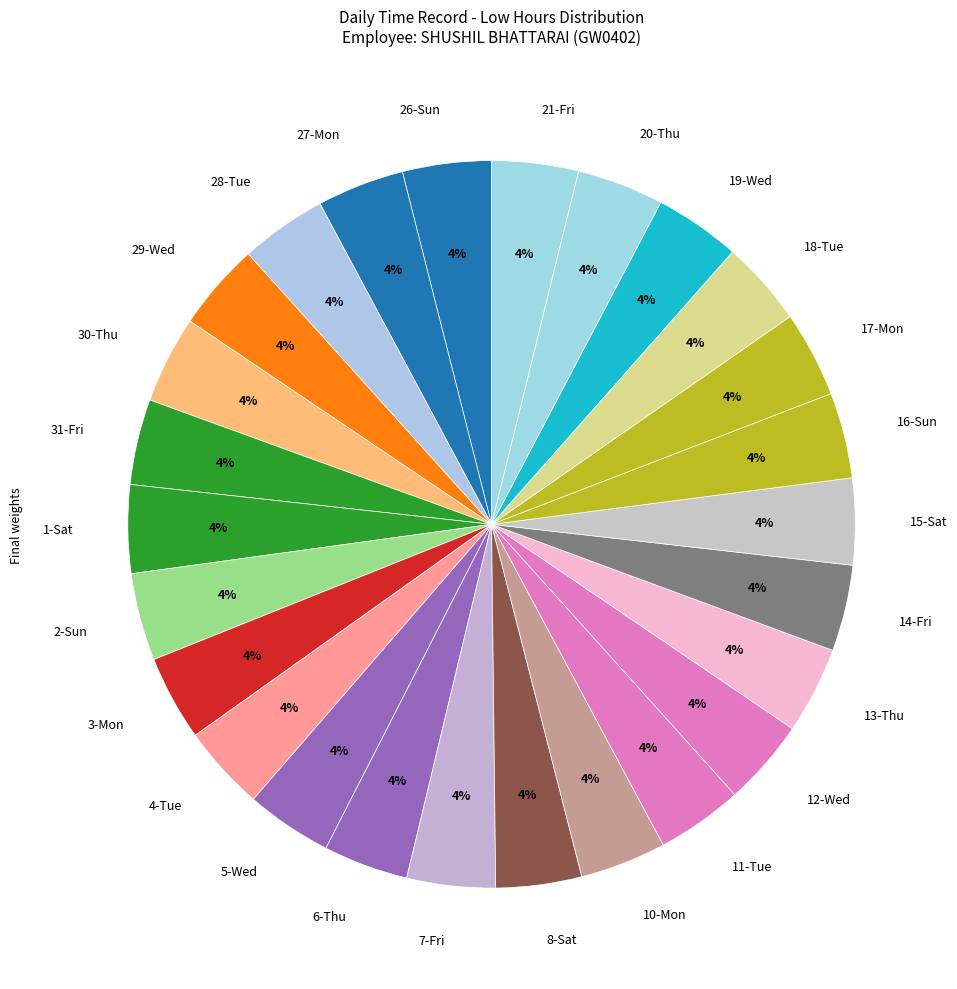

Count the number of slices in the pie.

26